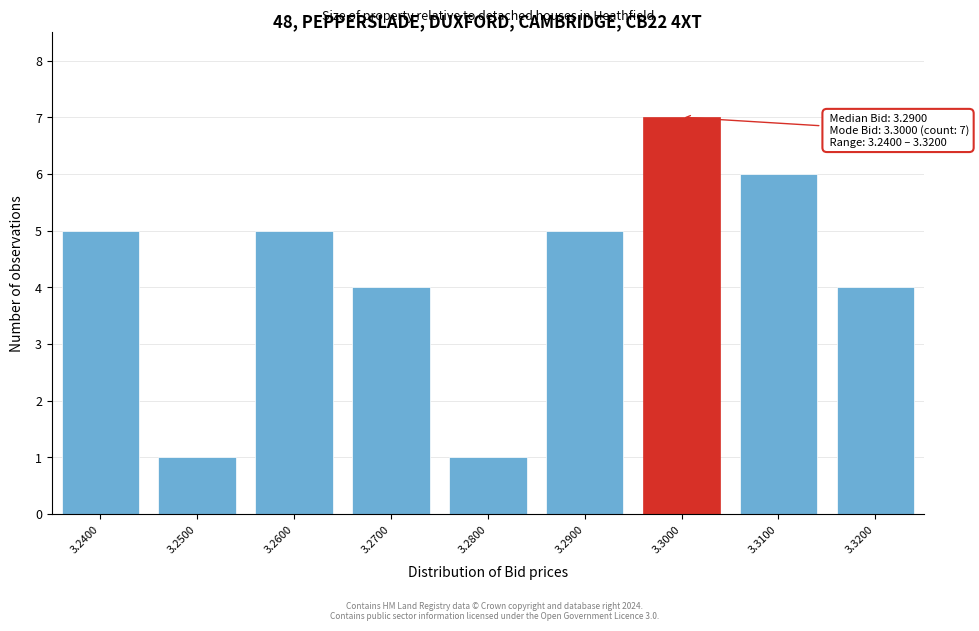

Reading right to left, what are all the values shown in this chart?

4	6	7	5	1	4	5	1	5